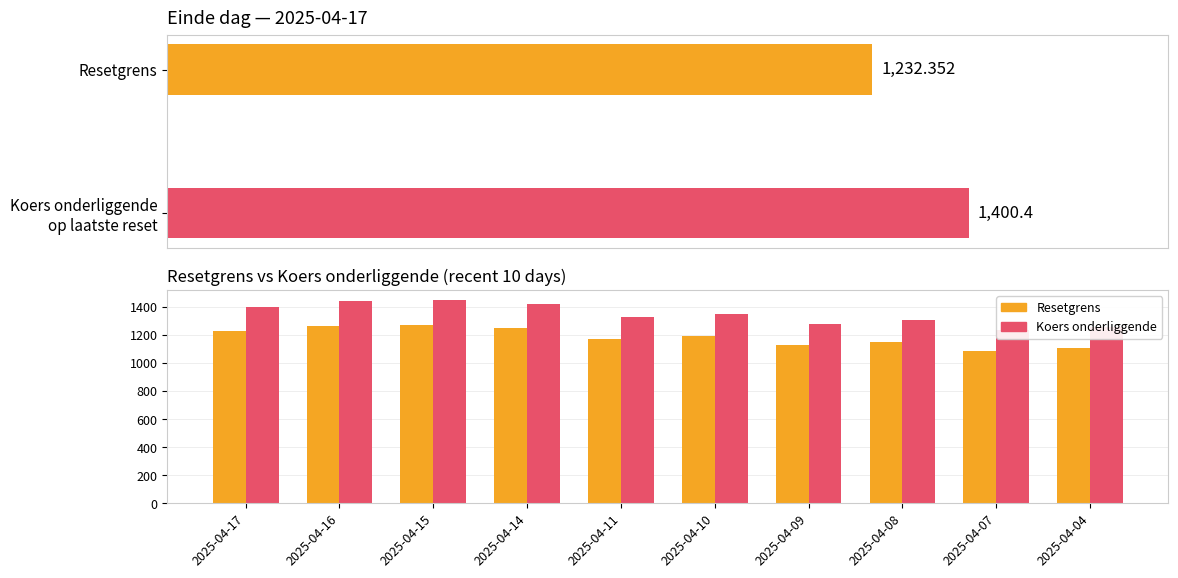

What is the minimum value shown in the chart?

1085.7